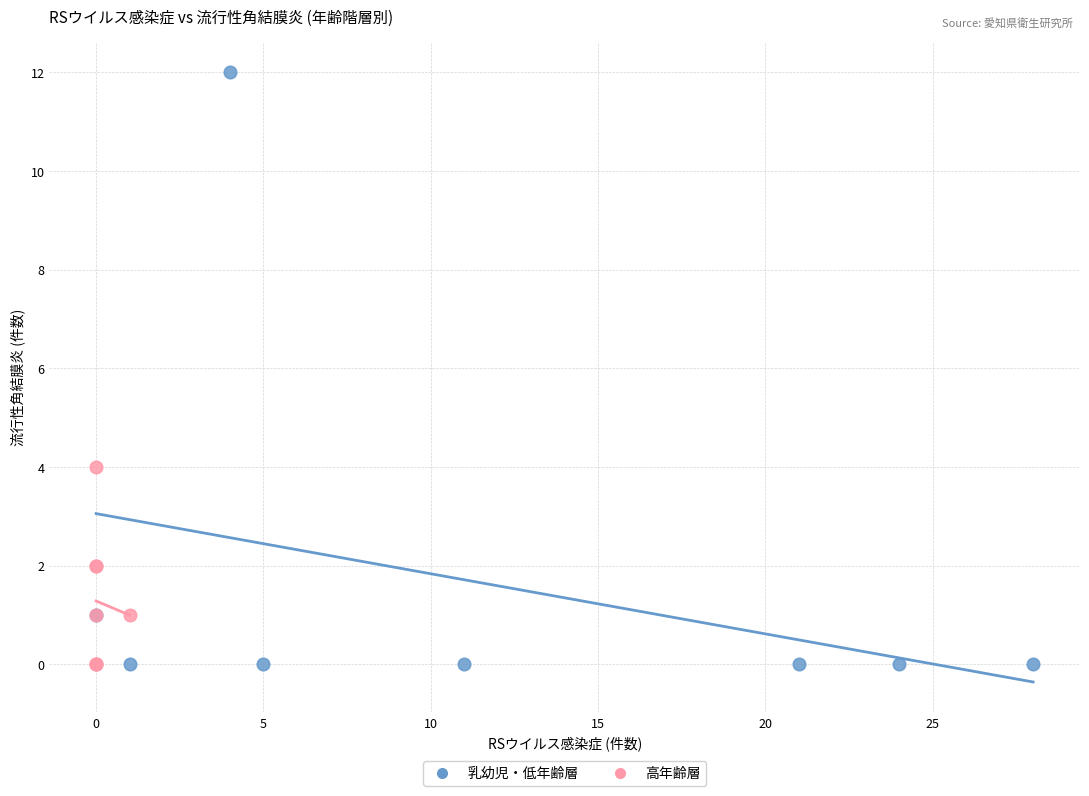

What are all the series names shown in the legend?

乳幼児・低年齢層, 高年齢層